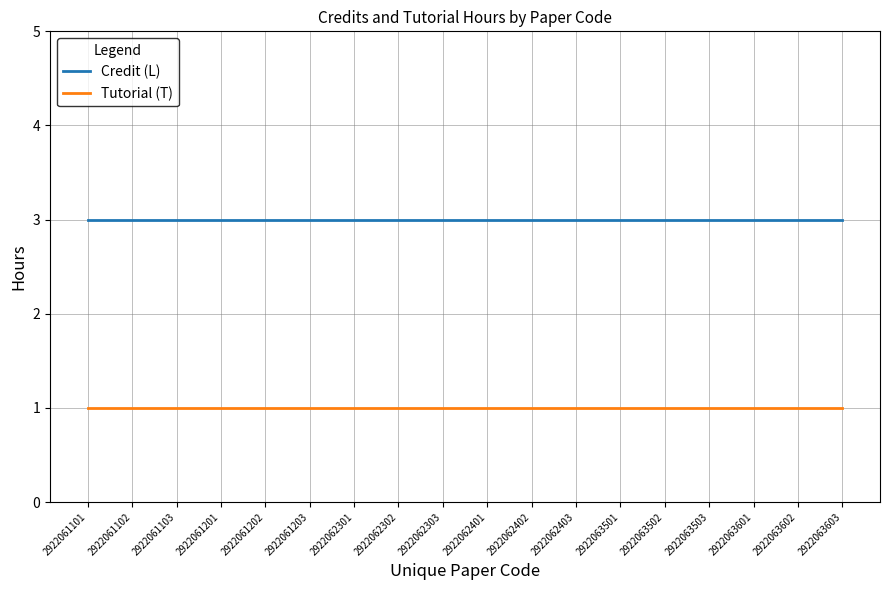

Is the value of Tutorial (T) at 2922062401 greater than the value of Credit (L) at 2922062302?

No